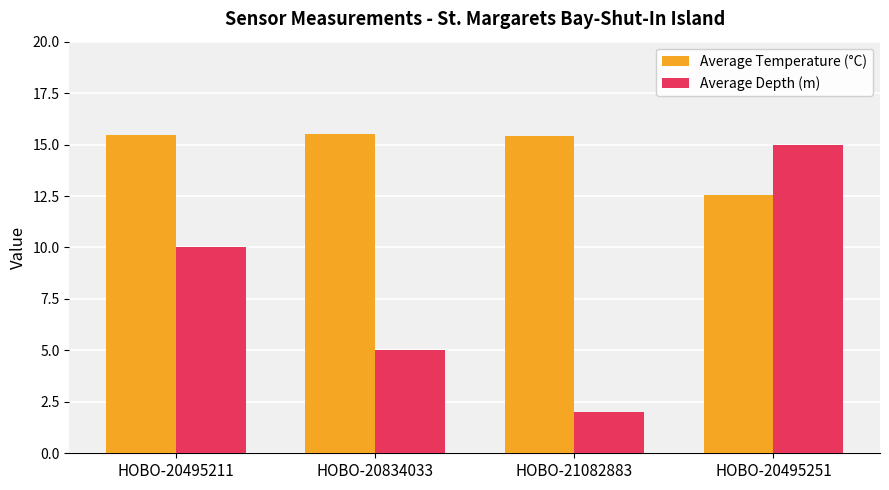

Is it true that Average Depth (m) equals 8.2 at HOBO-20834033?

False